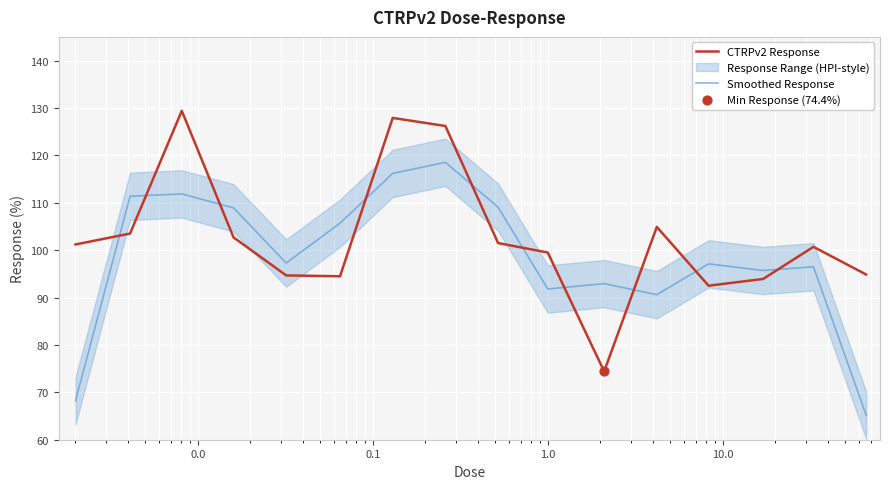

Which series has the widest spread of Y values?

CTRPv2 Response